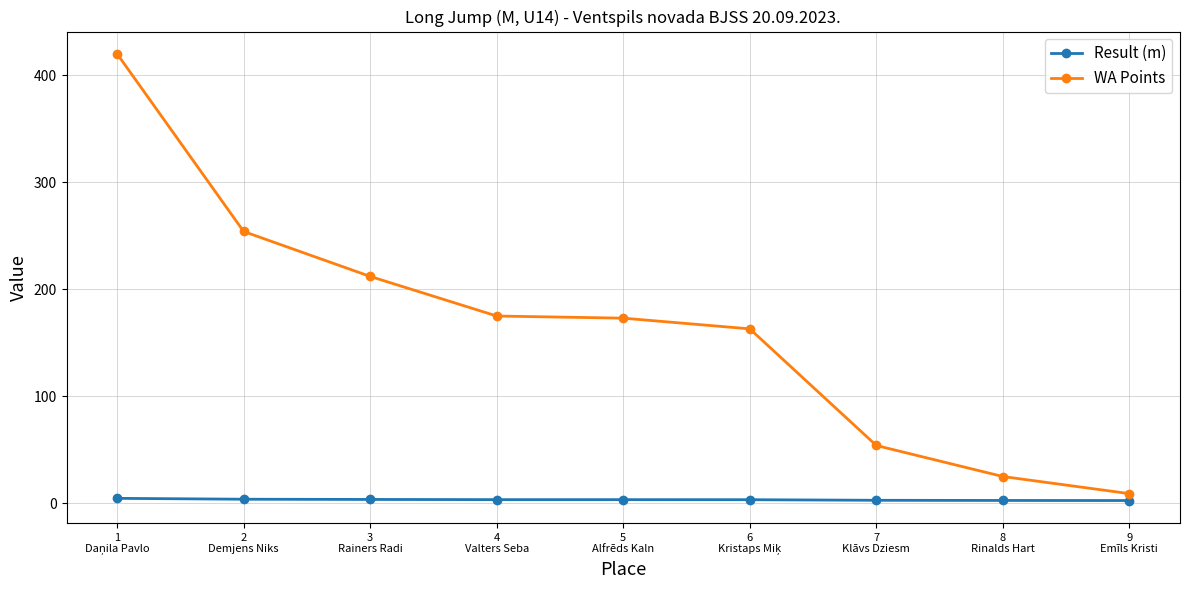

How many lines are shown in the chart?

2